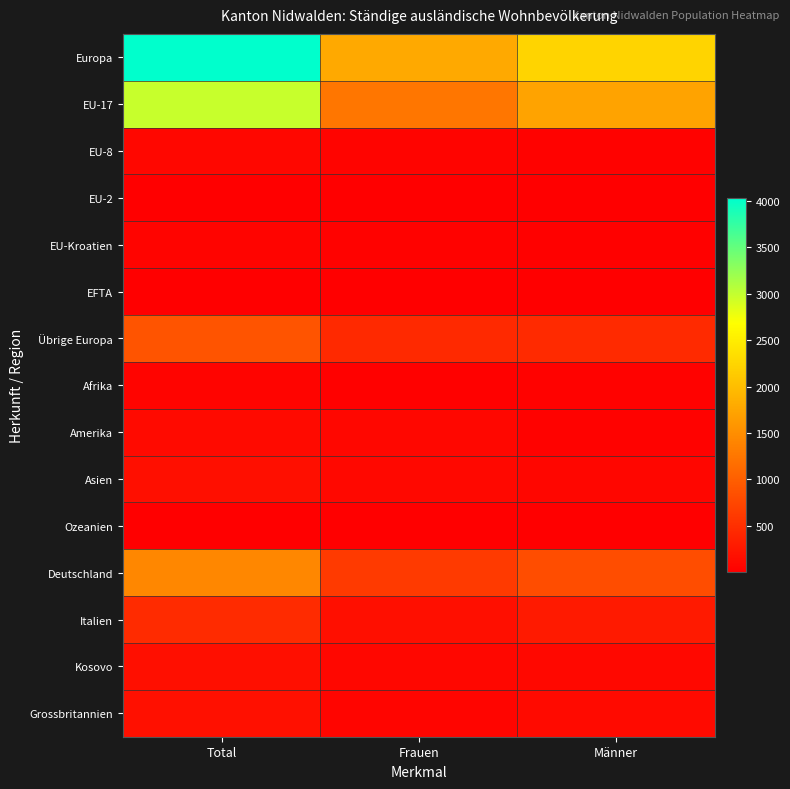

At how many categories does at least one series exceed 3271?

1